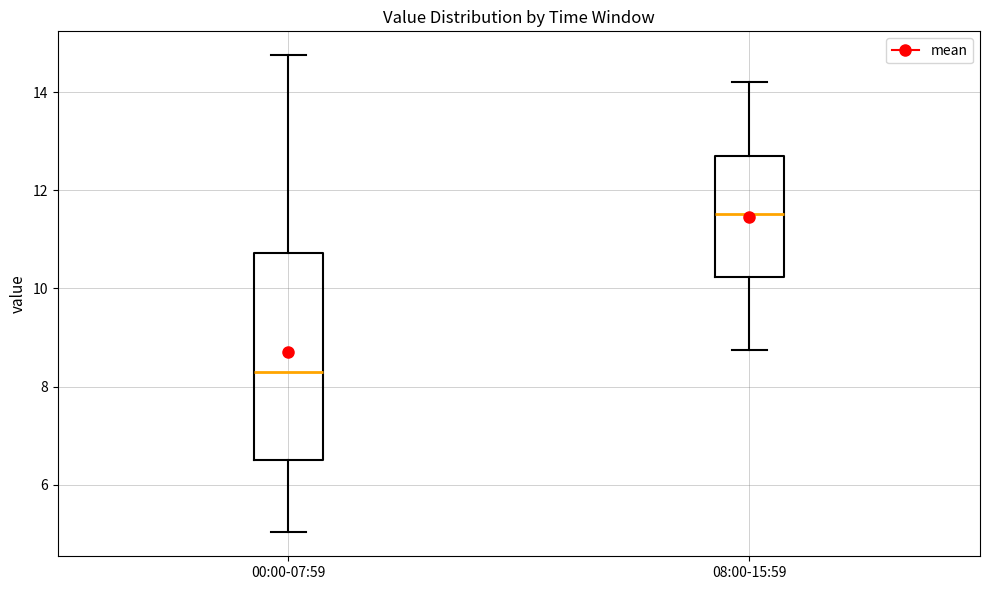

Comparing the boxes themselves (not the whiskers), which one is the tallest?

00:00-07:59